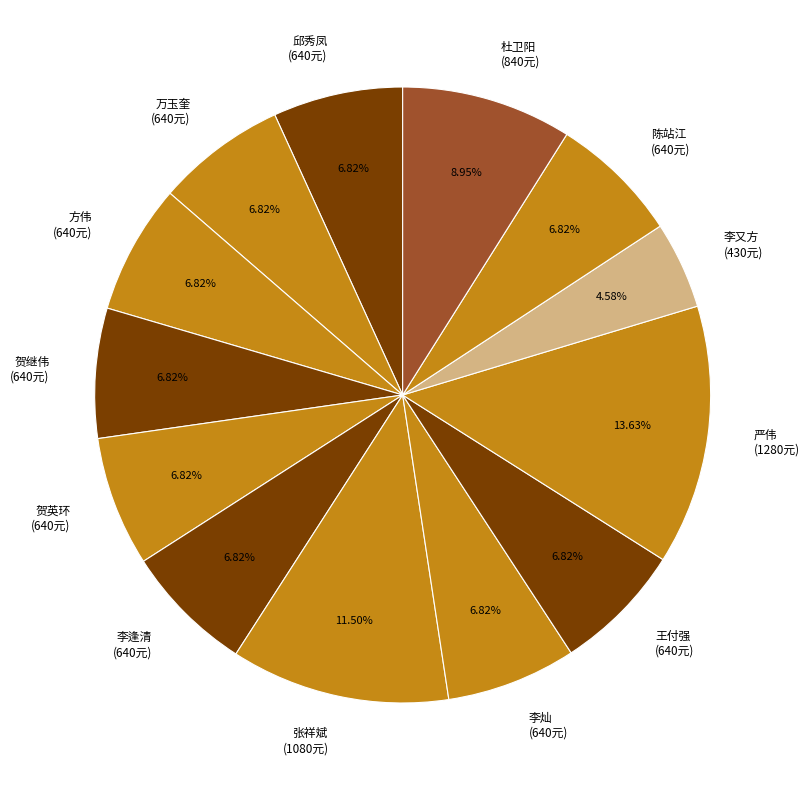

To the nearest percent, what is the difference between the largest and smallest slice percentages?

9%